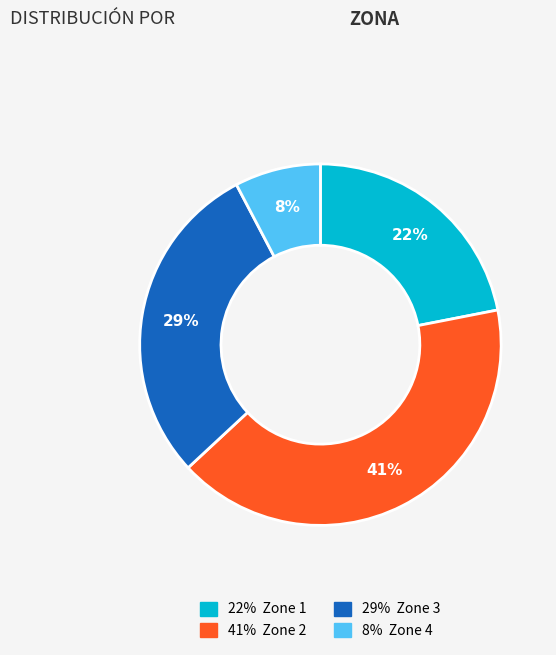

Is there a majority slice in this chart?

No